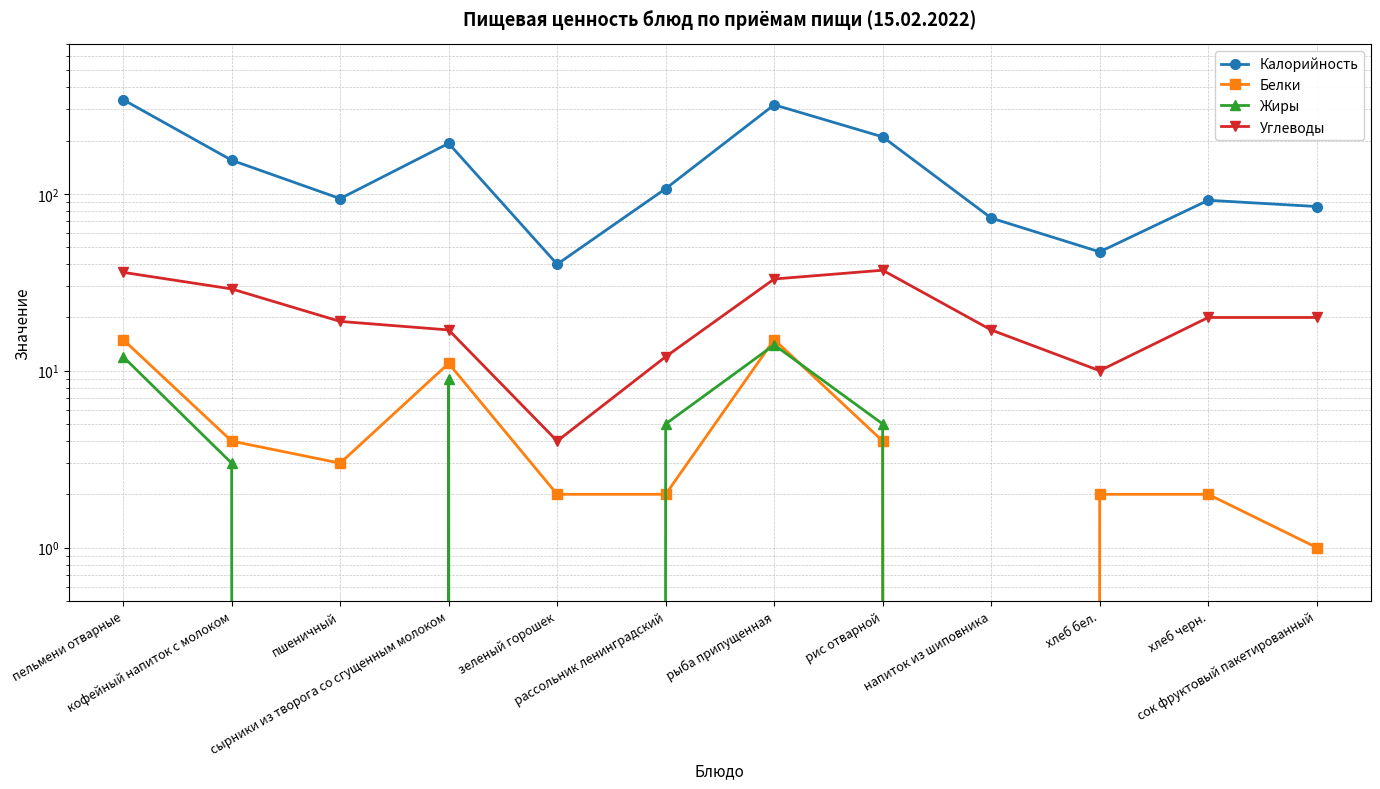

Does the chart display data point markers on the line(s)?

Yes